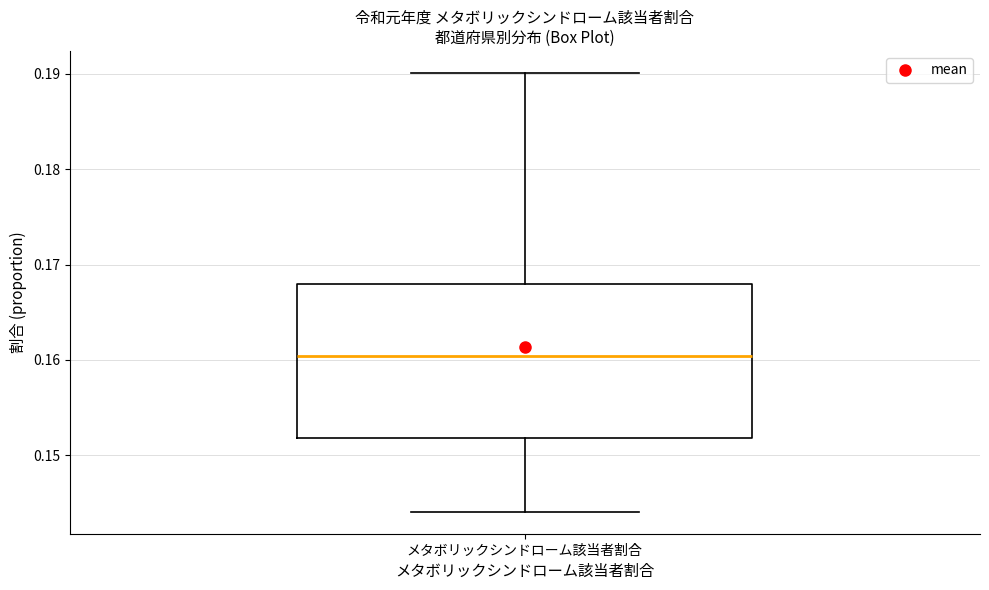

Transcribe this box plot: give where the median line is, the range the box spans, and where the two whiskers end, as read against the y-axis. The values are not printed on the chart, so give them approximately, as read against the axis.

median 0.160, box 0.152 to 0.168, whiskers 0.144 to 0.190